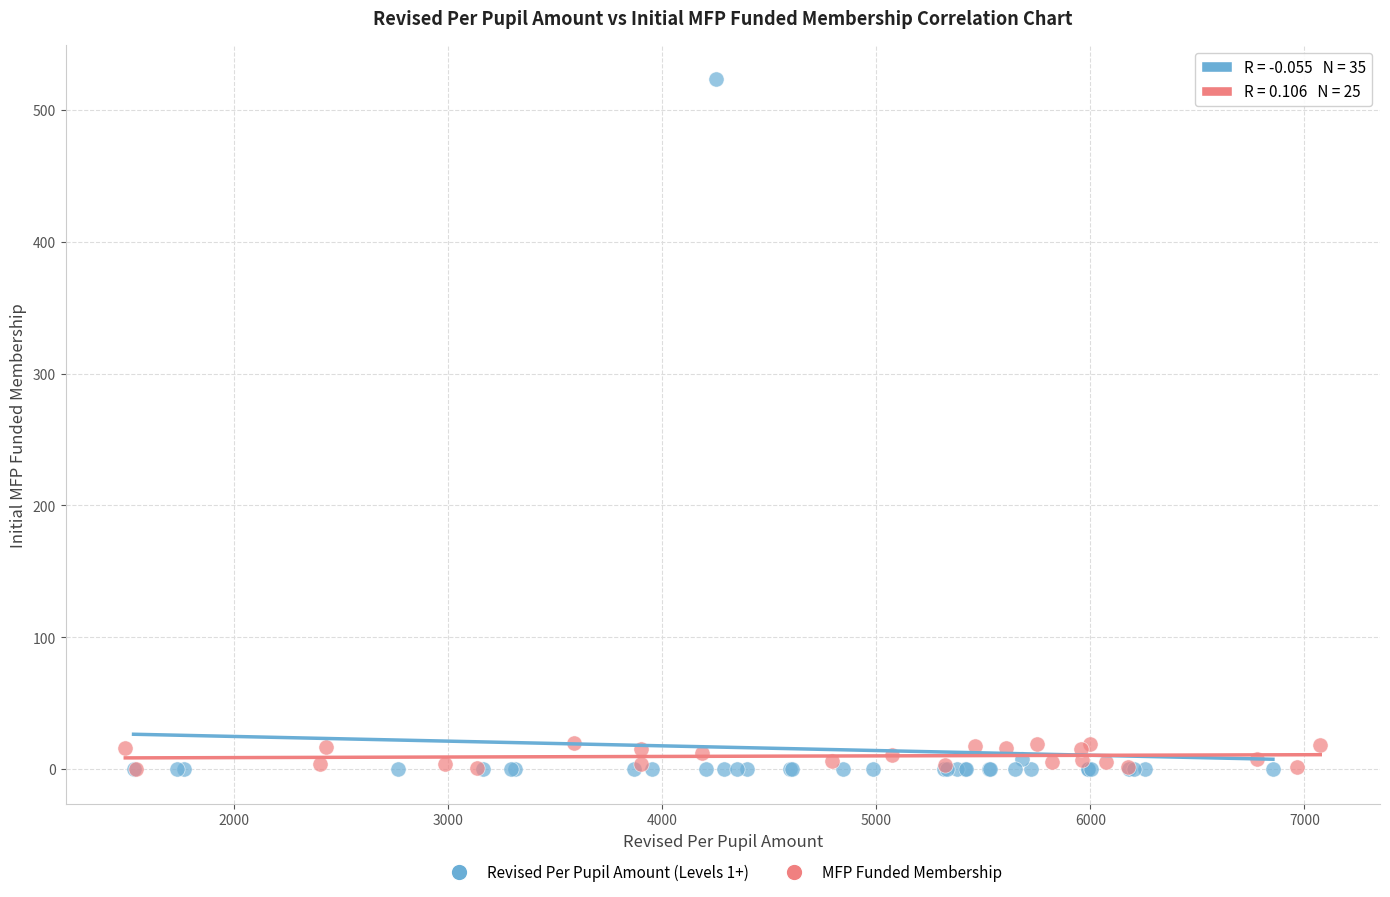

Which series has the widest spread of Y values?

Revised Per Pupil Amount (Levels 1+)